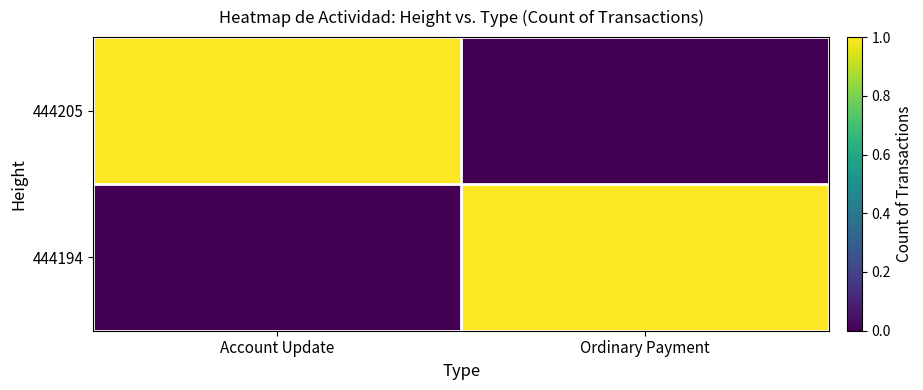

What is the maximum value shown in the chart?

1